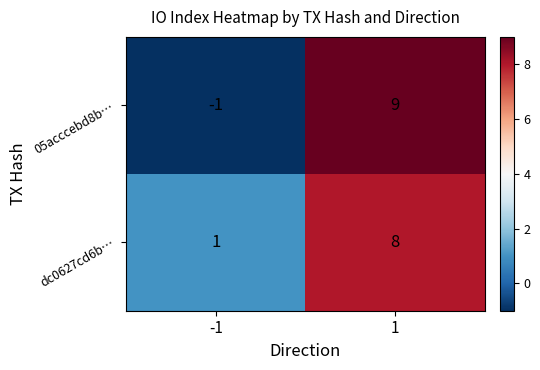

Reading right to left, extract all data points from this chart.

05acccebd8b…: 1=9	-1=-1
dc0627cd6b…: 1=8	-1=1